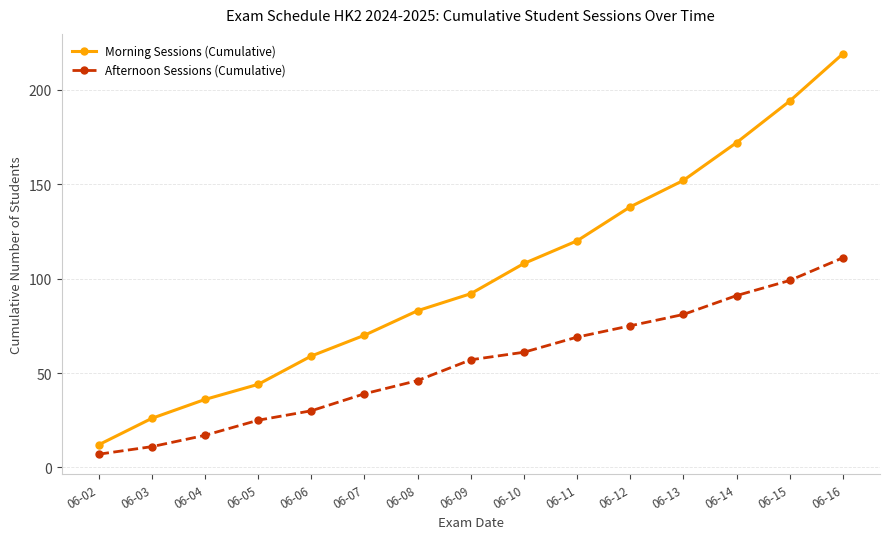

Reading right to left, what are all the values shown in this chart?

Morning Sessions (Cumulative): 06-16=219	06-15=194	06-14=172	06-13=152	06-12=138	06-11=120	06-10=108	06-09=92	06-08=83	06-07=70	06-06=59	06-05=44	06-04=36	06-03=26	06-02=12
Afternoon Sessions (Cumulative): 06-16=111	06-15=99	06-14=91	06-13=81	06-12=75	06-11=69	06-10=61	06-09=57	06-08=46	06-07=39	06-06=30	06-05=25	06-04=17	06-03=11	06-02=7